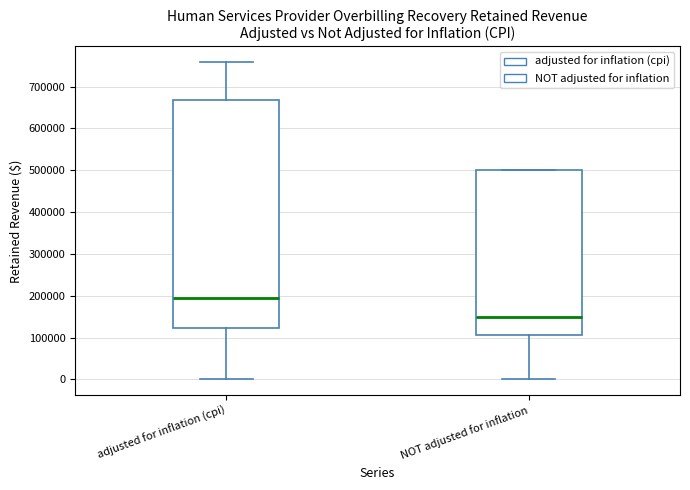

Which box's median line is the highest?

adjusted for inflation (cpi)